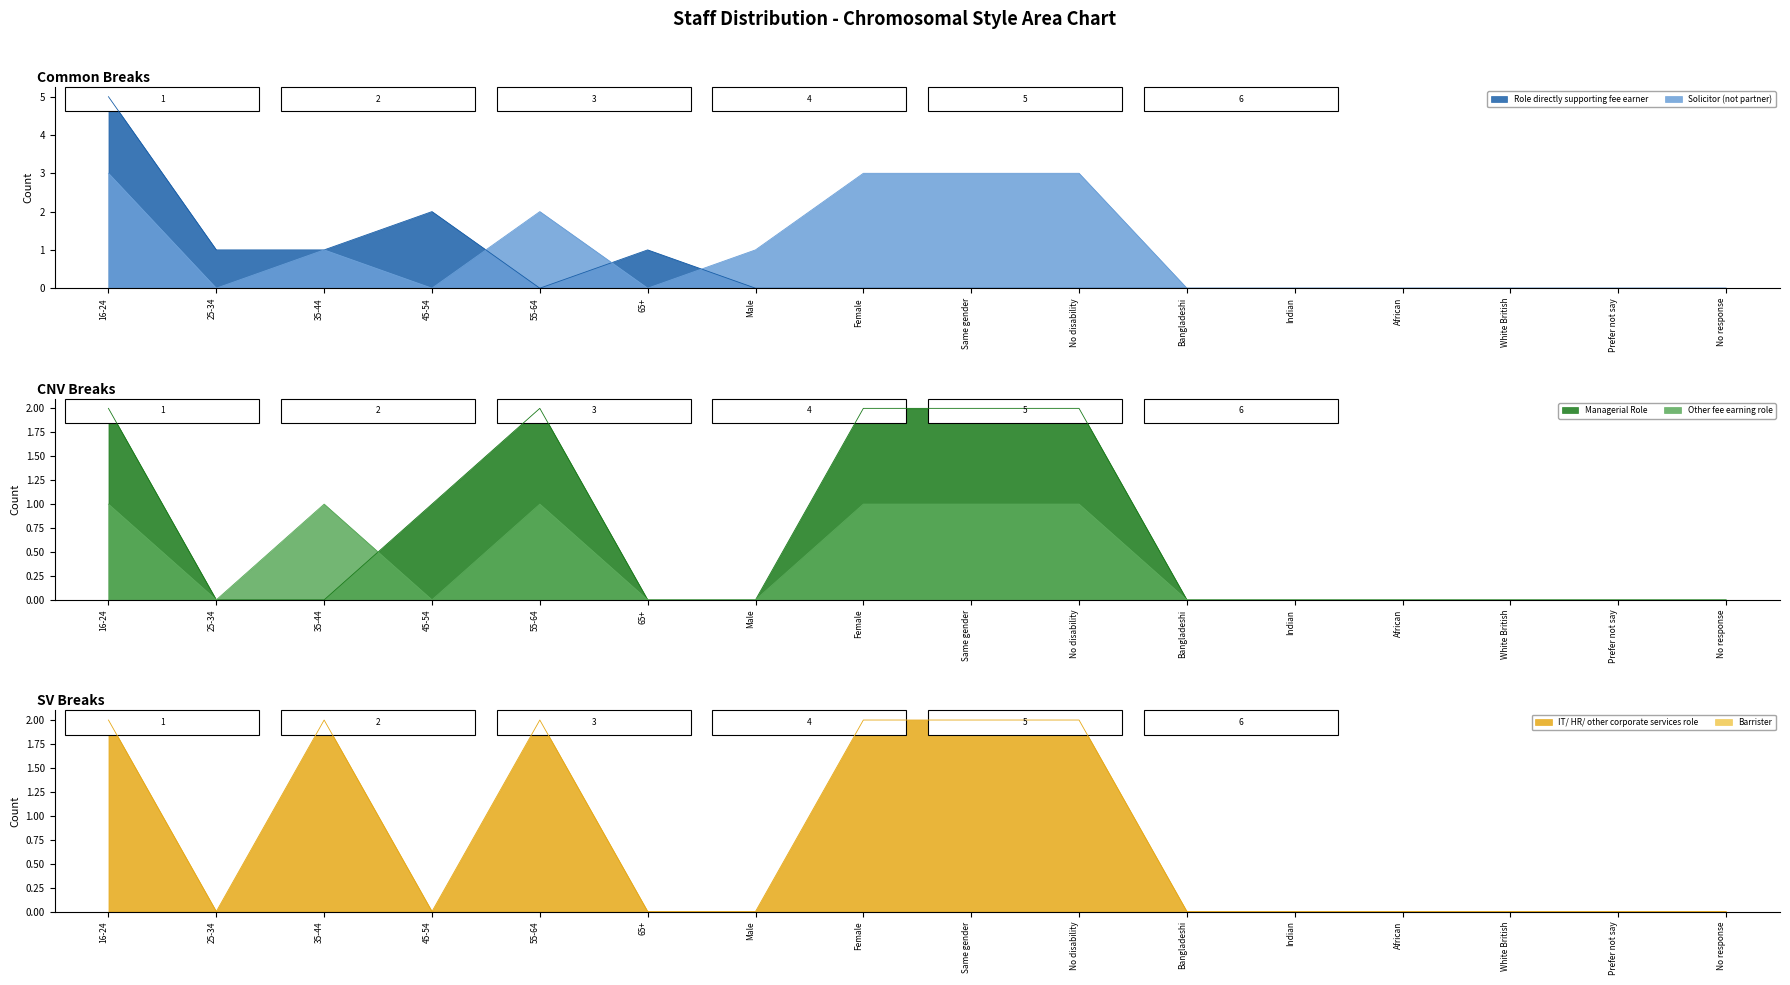

The IT/ HR/ other corporate services role series shows 3 at 55-64. True or false?

False